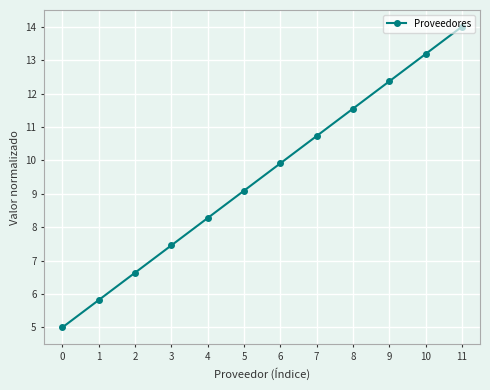

What is the value of the 10th point from the left?

12.4